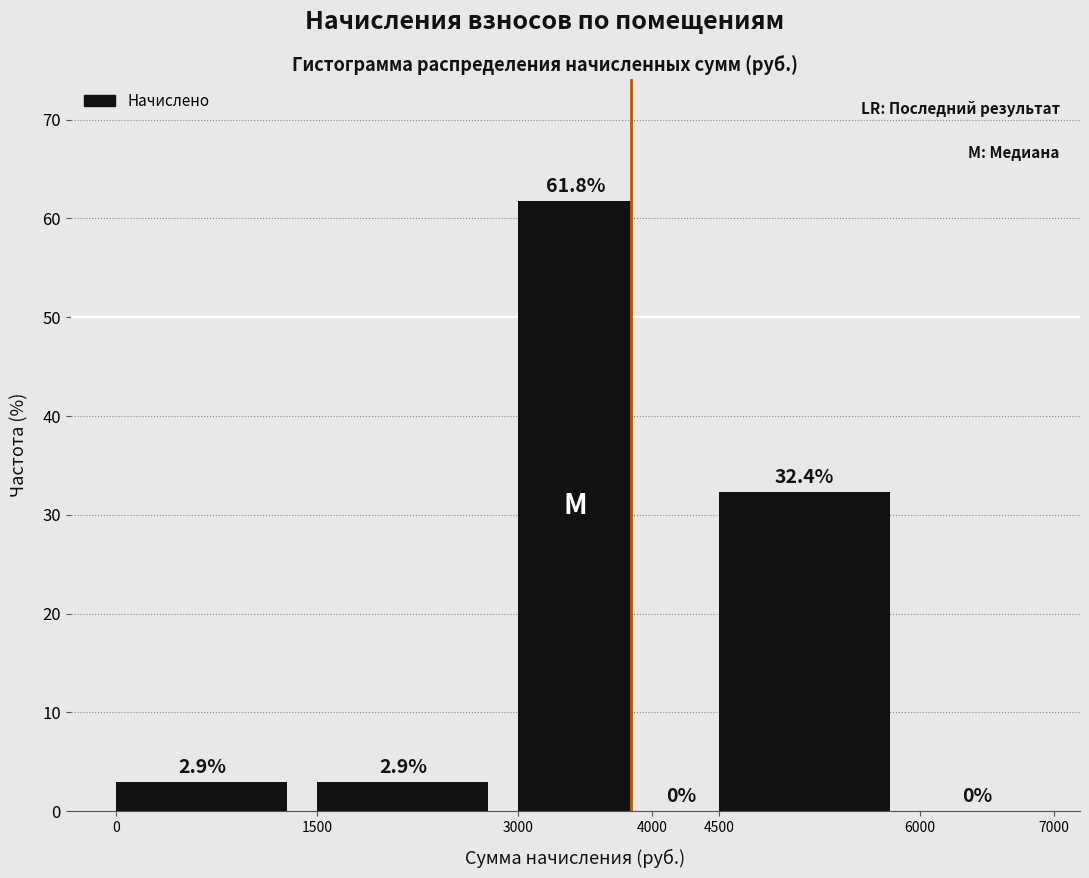

Over which range of the x-axis is the bar tallest?

3000 to 4000